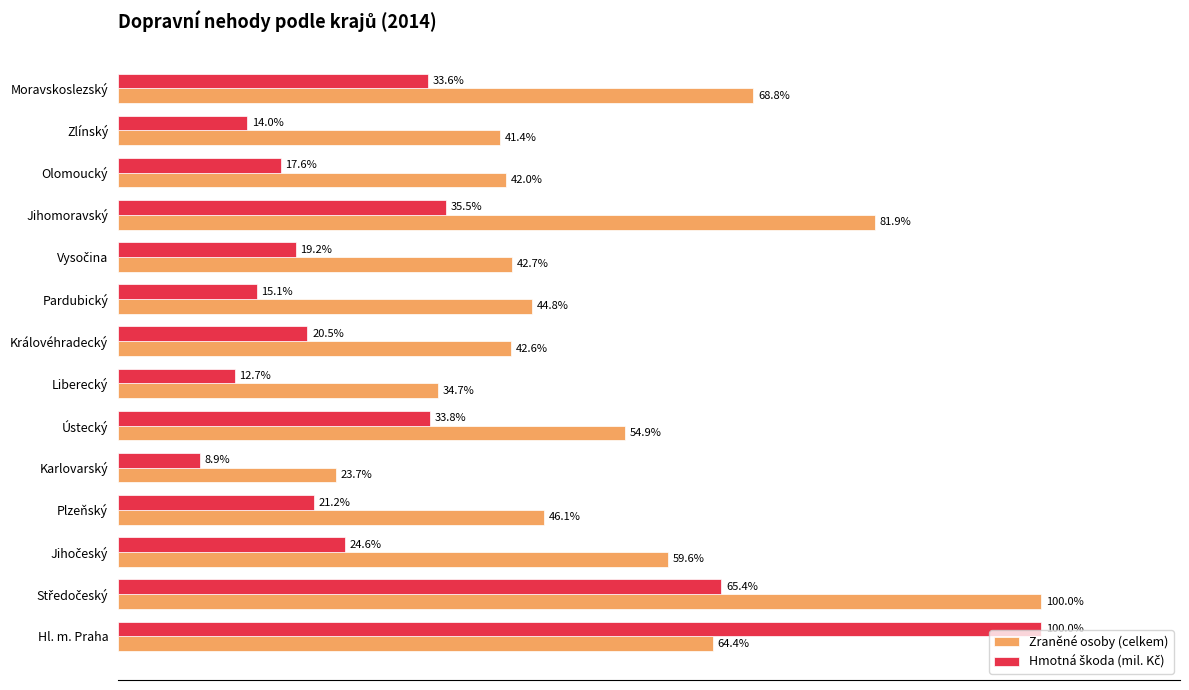

Which series has the largest total across all categories?

Zraněné osoby (celkem)